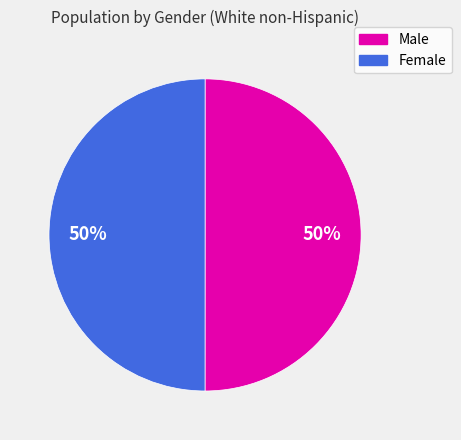

Count the number of slices in the pie.

2